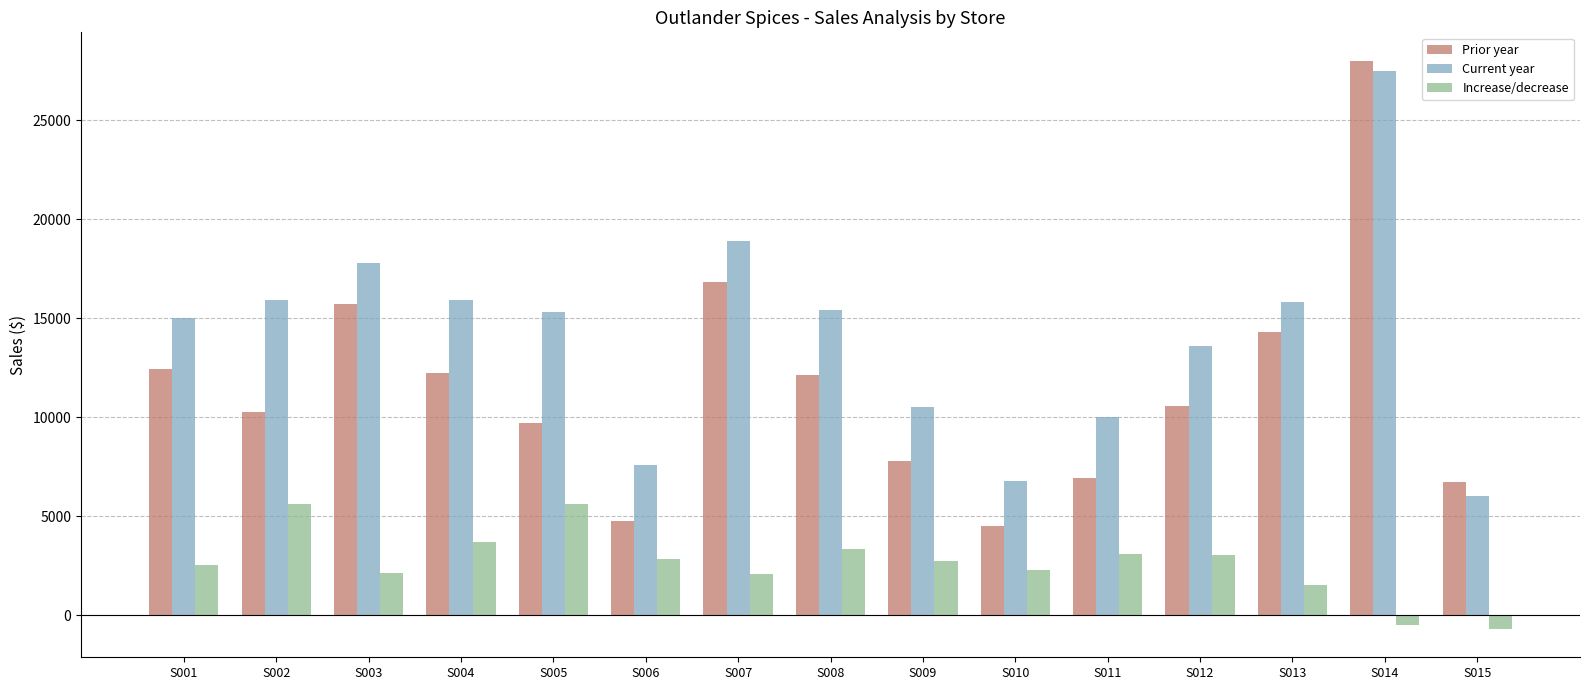

Which category has the highest value in the Current year series?

S014